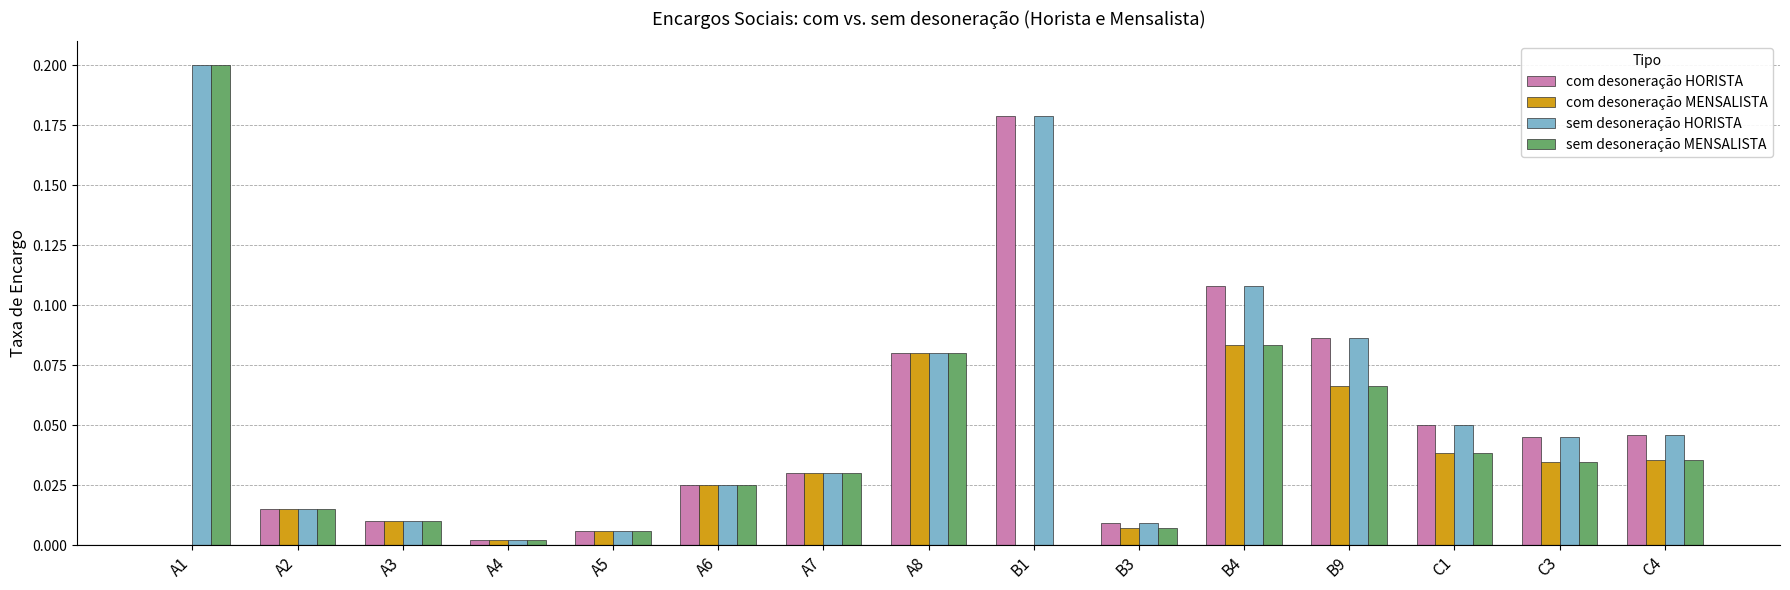

At which category does the chart reach its peak across all series?

A1